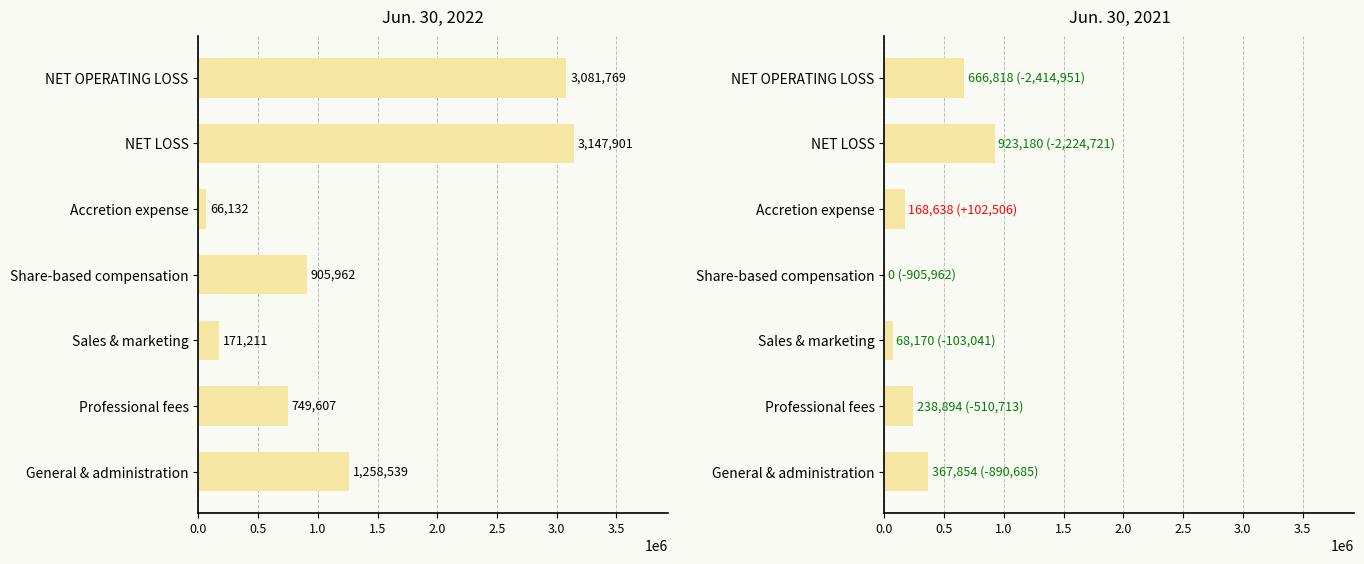

Which has a higher value, General & administration or NET LOSS?

NET LOSS